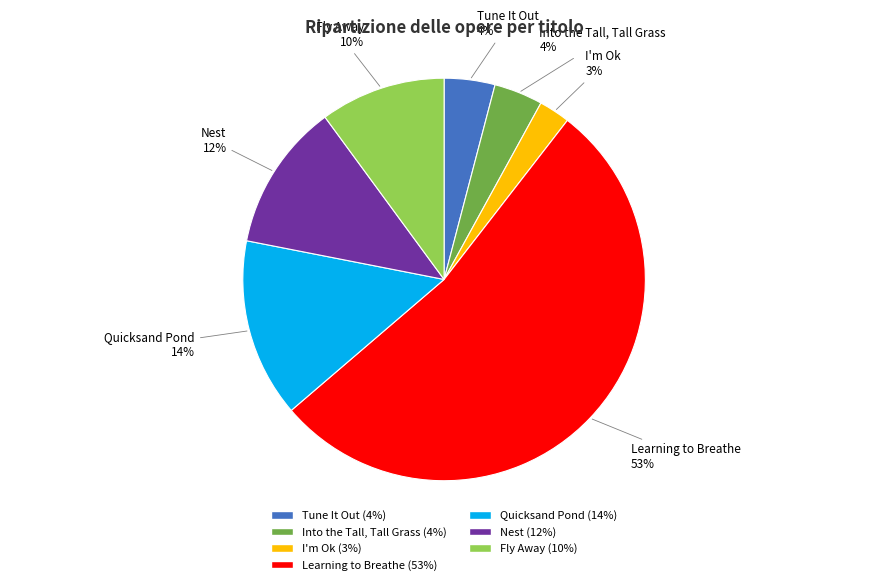

Does any single category account for the majority?

Yes